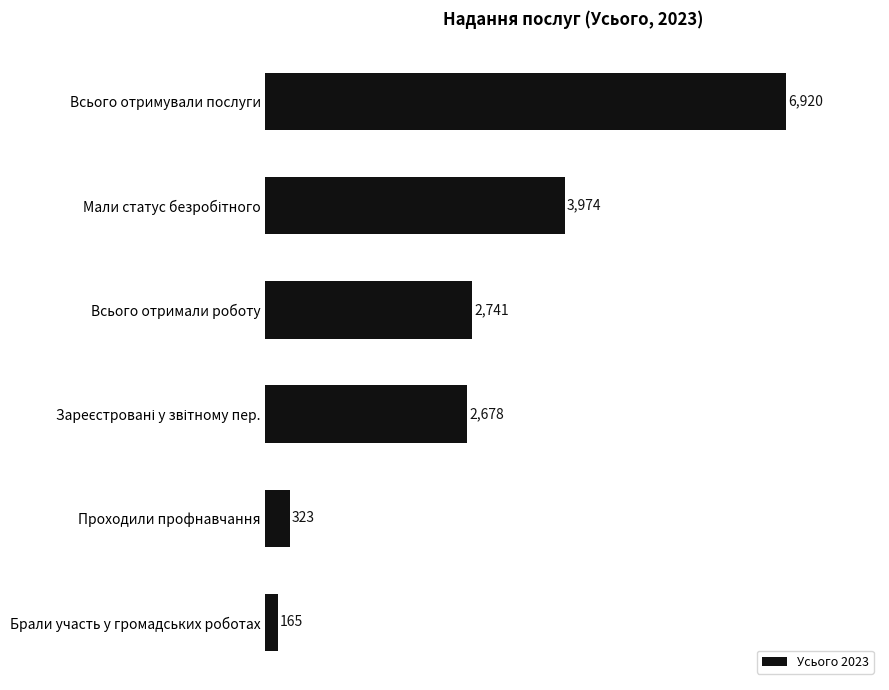

The value at Всього отримали роботу is 1852. True or false?

False